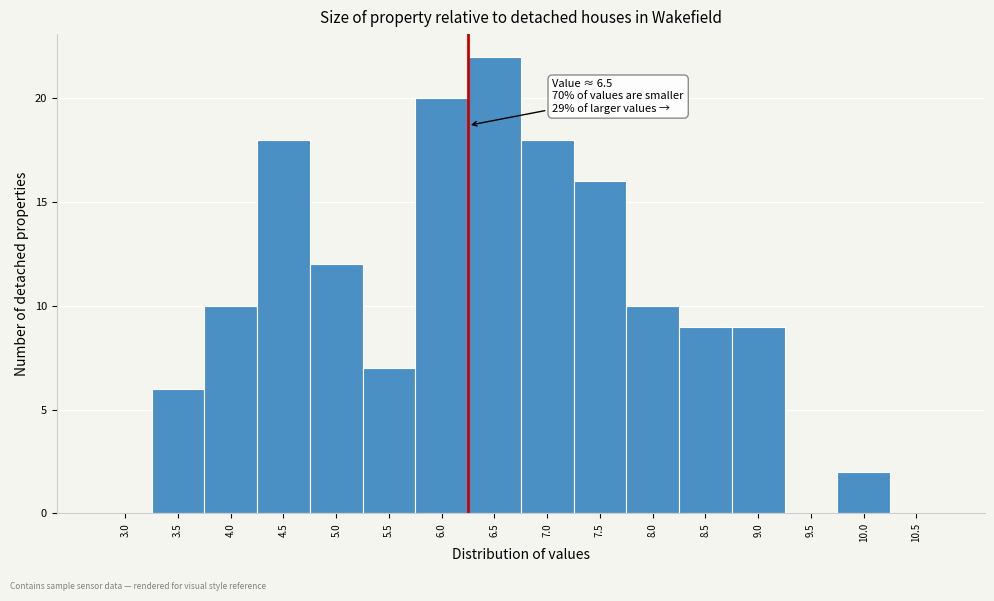

Reading right to left, list all the values displayed in this chart.

10.5=0	10.0=2	9.5=0	9.0=9	8.5=9	8.0=10	7.5=16	7.0=18	6.5=22	6.0=20	5.5=7	5.0=12	4.5=18	4.0=10	3.5=6	3.0=0